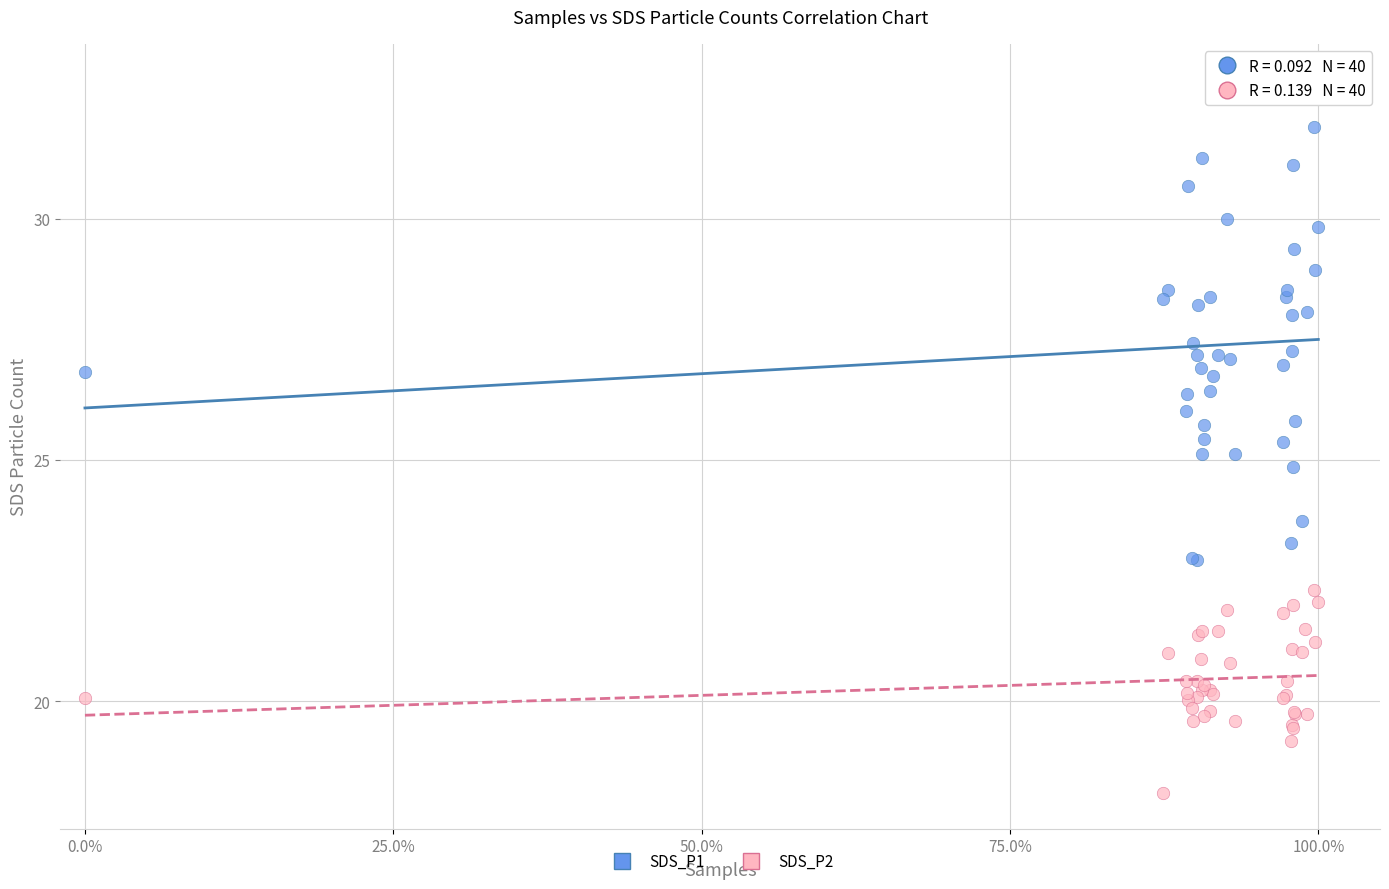

Which series reaches the minimum Y coordinate?

SDS_P2